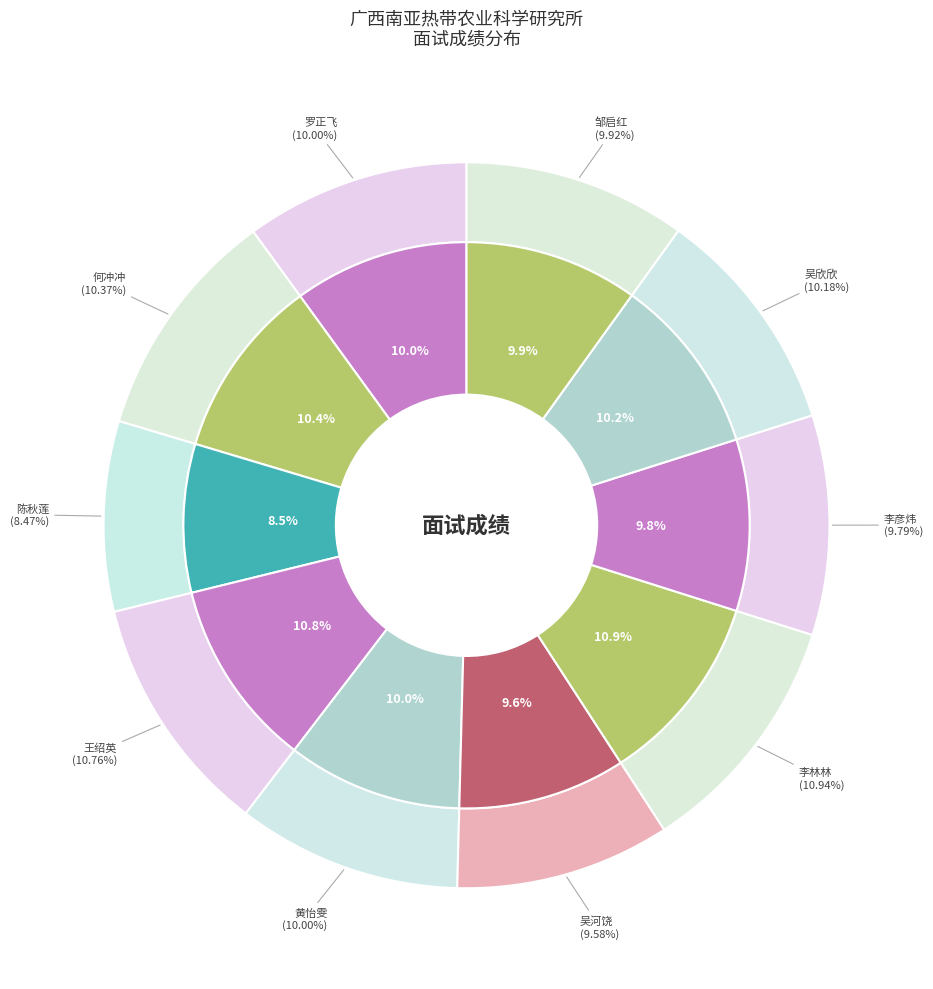

Combined, do 吴欣欣 and 黄怡雯 account for over 50%?

No